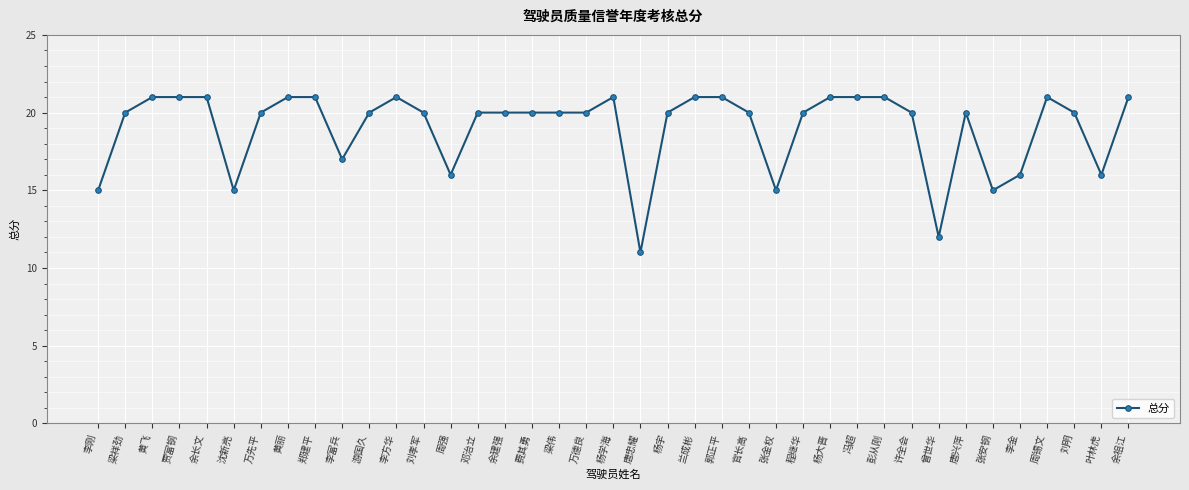

Between 李刚 and 余长文, which is larger?

余长文